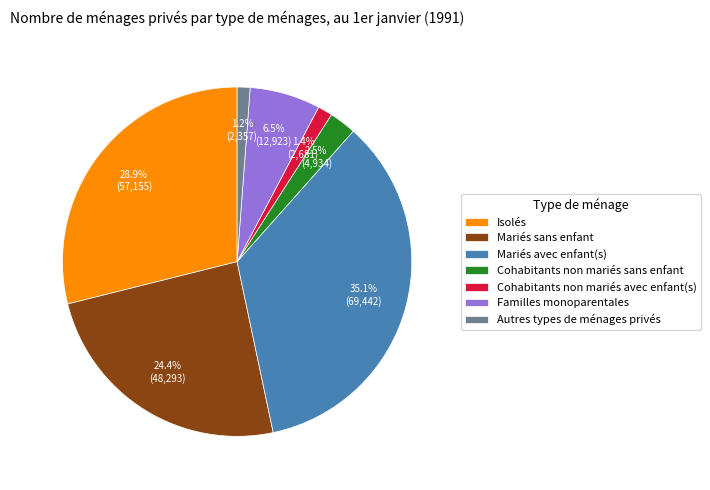

Which has a higher value, Cohabitants non mariés sans enfant or Cohabitants non mariés avec enfant(s)?

Cohabitants non mariés sans enfant